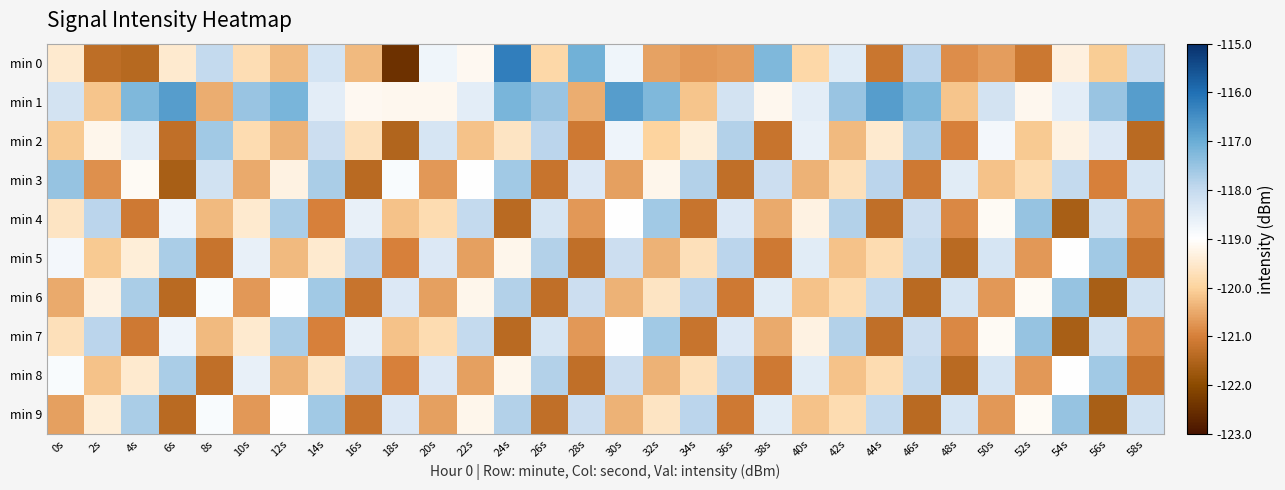

Reading left to right, list all the values displayed in this chart.

min 0: 0s=-119.5	2s=-121.3	4s=-121.4	6s=-119.5	8s=-118.0	10s=-119.8	12s=-120.3	14s=-118.3	16s=-120.3	18s=-122.4	20s=-118.7	22s=-119.1	24s=-116.2	26s=-119.9	28s=-117.1	30s=-118.7	32s=-120.6	34s=-120.7	36s=-120.6	38s=-117.2	40s=-119.9	42s=-118.4	44s=-121.2	46s=-117.9	48s=-120.8	50s=-120.6	52s=-121.1	54s=-119.3	56s=-120.1	58s=-118.0
min 1: 0s=-118.2	2s=-120.2	4s=-117.2	6s=-116.7	8s=-120.5	10s=-117.5	12s=-117.2	14s=-118.5	16s=-119.1	18s=-119.2	20s=-119.2	22s=-118.5	24s=-117.2	26s=-117.5	28s=-120.5	30s=-116.7	32s=-117.2	34s=-120.2	36s=-118.2	38s=-119.2	40s=-118.5	42s=-117.5	44s=-116.7	46s=-117.2	48s=-120.2	50s=-118.2	52s=-119.2	54s=-118.5	56s=-117.5	58s=-116.7
min 2: 0s=-120.1	2s=-119.2	4s=-118.5	6s=-121.3	8s=-117.6	10s=-119.8	12s=-120.4	14s=-118.1	16s=-119.7	18s=-121.5	20s=-118.3	22s=-120.2	24s=-119.6	26s=-117.9	28s=-121.1	30s=-118.7	32s=-120.0	34s=-119.4	36s=-117.8	38s=-121.2	40s=-118.6	42s=-120.3	44s=-119.5	46s=-117.7	48s=-121.0	50s=-118.8	52s=-120.1	54s=-119.3	56s=-118.4	58s=-121.4
min 3: 0s=-117.5	2s=-120.8	4s=-119.1	6s=-121.6	8s=-118.2	10s=-120.5	12s=-119.3	14s=-117.7	16s=-121.4	18s=-118.9	20s=-120.7	22s=-119.0	24s=-117.6	26s=-121.2	28s=-118.4	30s=-120.6	32s=-119.2	34s=-117.8	36s=-121.3	38s=-118.1	40s=-120.4	42s=-119.7	44s=-117.9	46s=-121.1	48s=-118.5	50s=-120.2	52s=-119.8	54s=-118.0	56s=-121.0	58s=-118.3
min 4: 0s=-119.6	2s=-117.9	4s=-121.1	6s=-118.7	8s=-120.3	10s=-119.5	12s=-117.7	14s=-121.0	16s=-118.6	18s=-120.2	20s=-119.8	22s=-118.0	24s=-121.4	26s=-118.3	28s=-120.7	30s=-119.0	32s=-117.6	34s=-121.2	36s=-118.4	38s=-120.5	40s=-119.3	42s=-117.8	44s=-121.3	46s=-118.1	48s=-120.9	50s=-119.1	52s=-117.5	54s=-121.6	56s=-118.2	58s=-120.8
min 5: 0s=-118.8	2s=-120.1	4s=-119.4	6s=-117.7	8s=-121.2	10s=-118.6	12s=-120.3	14s=-119.5	16s=-117.9	18s=-121.0	20s=-118.4	22s=-120.6	24s=-119.2	26s=-117.8	28s=-121.3	30s=-118.1	32s=-120.4	34s=-119.7	36s=-117.9	38s=-121.1	40s=-118.5	42s=-120.2	44s=-119.8	46s=-118.0	48s=-121.4	50s=-118.3	52s=-120.7	54s=-119.0	56s=-117.6	58s=-121.2
min 6: 0s=-120.5	2s=-119.3	4s=-117.7	6s=-121.4	8s=-118.9	10s=-120.7	12s=-119.0	14s=-117.6	16s=-121.2	18s=-118.4	20s=-120.6	22s=-119.2	24s=-117.8	26s=-121.3	28s=-118.1	30s=-120.4	32s=-119.6	34s=-117.9	36s=-121.1	38s=-118.5	40s=-120.2	42s=-119.8	44s=-118.0	46s=-121.4	48s=-118.3	50s=-120.7	52s=-119.1	54s=-117.5	56s=-121.6	58s=-118.2
min 7: 0s=-119.7	2s=-117.9	4s=-121.1	6s=-118.7	8s=-120.3	10s=-119.5	12s=-117.7	14s=-121.0	16s=-118.6	18s=-120.2	20s=-119.8	22s=-118.0	24s=-121.4	26s=-118.3	28s=-120.7	30s=-119.0	32s=-117.6	34s=-121.2	36s=-118.4	38s=-120.5	40s=-119.3	42s=-117.8	44s=-121.3	46s=-118.1	48s=-120.9	50s=-119.1	52s=-117.5	54s=-121.6	56s=-118.2	58s=-120.8
min 8: 0s=-118.9	2s=-120.2	4s=-119.5	6s=-117.7	8s=-121.3	10s=-118.6	12s=-120.4	14s=-119.6	16s=-117.9	18s=-121.0	20s=-118.4	22s=-120.6	24s=-119.2	26s=-117.8	28s=-121.3	30s=-118.1	32s=-120.4	34s=-119.7	36s=-117.9	38s=-121.1	40s=-118.5	42s=-120.2	44s=-119.8	46s=-118.0	48s=-121.4	50s=-118.3	52s=-120.7	54s=-119.0	56s=-117.6	58s=-121.2
min 9: 0s=-120.6	2s=-119.4	4s=-117.7	6s=-121.4	8s=-118.9	10s=-120.7	12s=-119.0	14s=-117.6	16s=-121.2	18s=-118.4	20s=-120.6	22s=-119.2	24s=-117.8	26s=-121.3	28s=-118.1	30s=-120.4	32s=-119.6	34s=-117.9	36s=-121.1	38s=-118.5	40s=-120.2	42s=-119.8	44s=-118.0	46s=-121.4	48s=-118.3	50s=-120.7	52s=-119.1	54s=-117.5	56s=-121.6	58s=-118.2